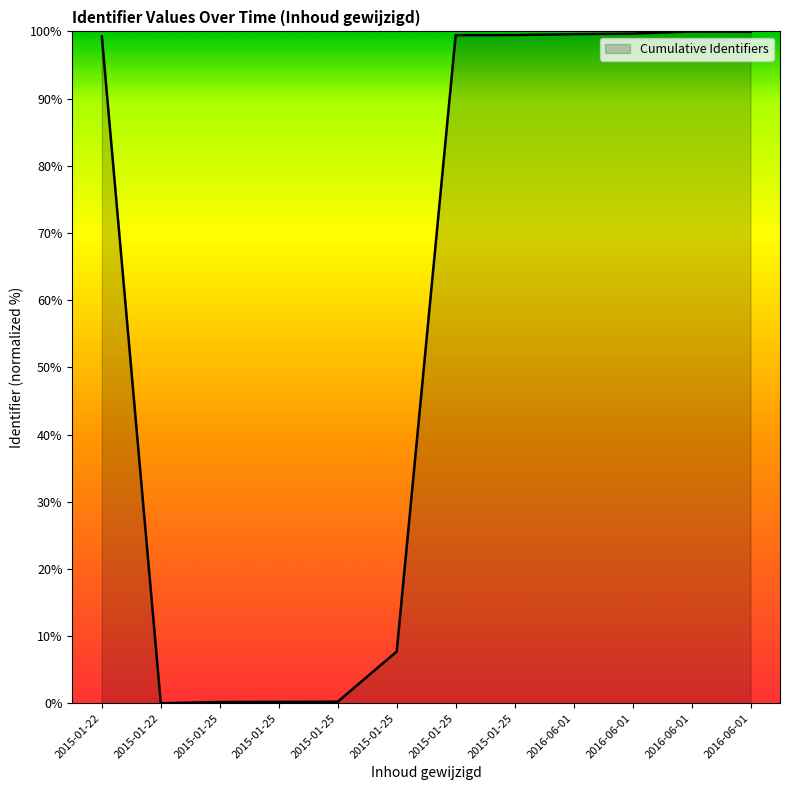

At which label is the value closest to 50?

2015-01-25